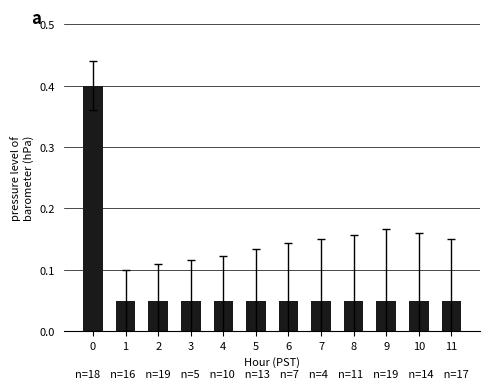

What is the value of the 7th bar from the left?

0.1